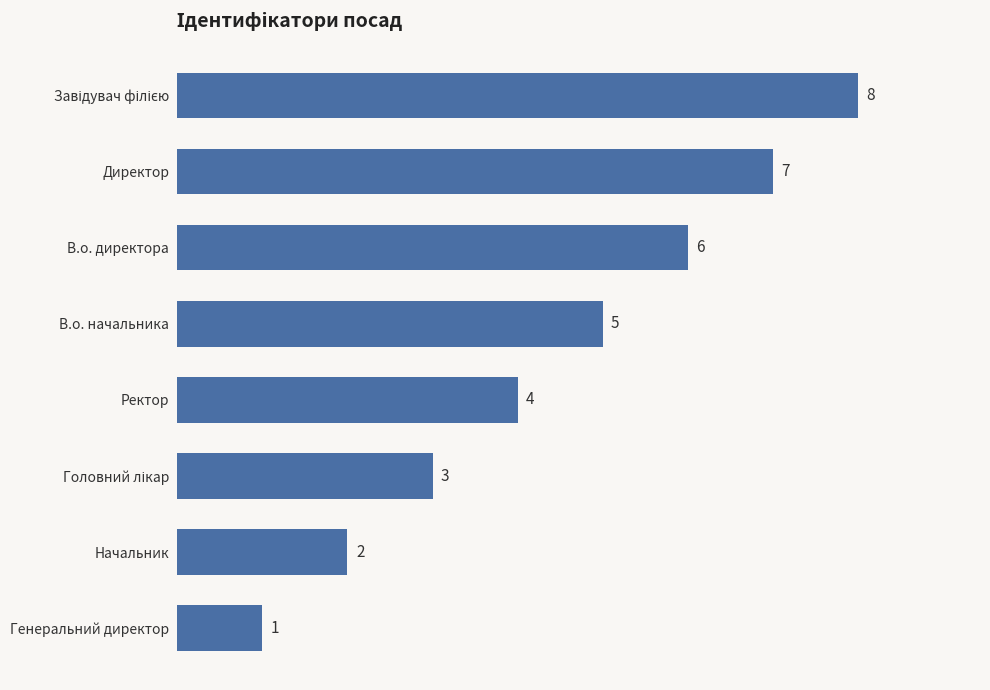

How many bars are there in total?

8